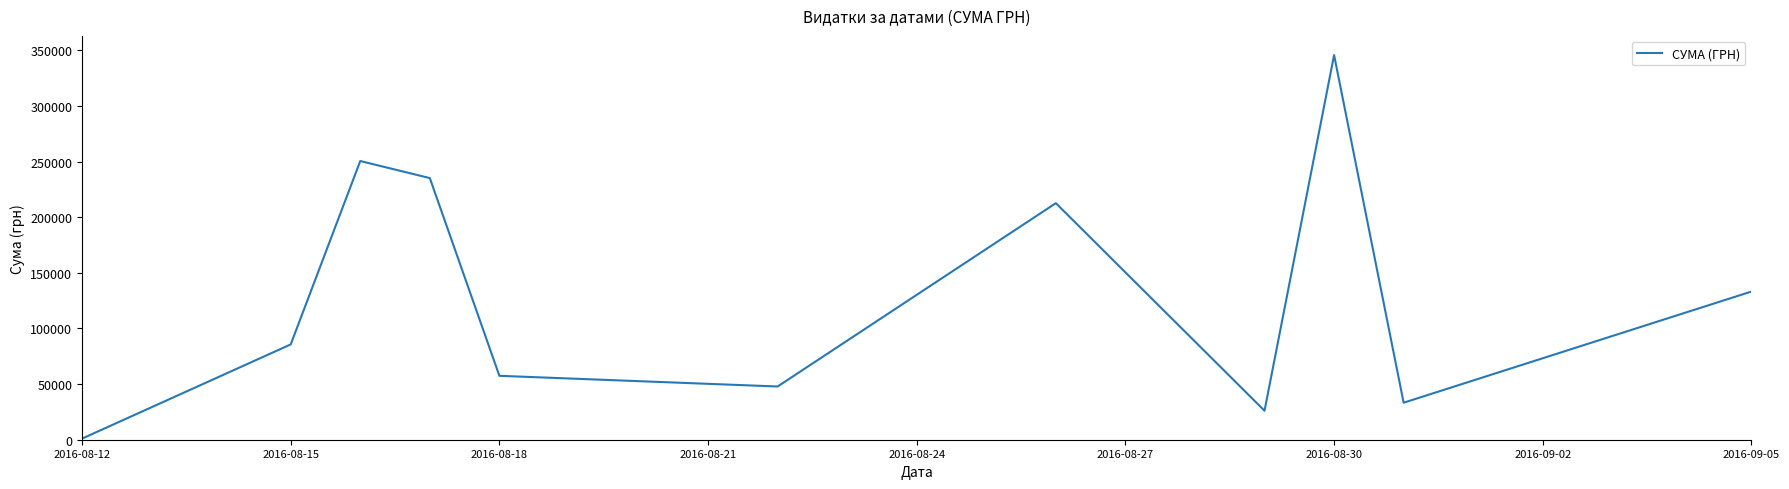

What is the maximum value shown in the chart?

345687.3